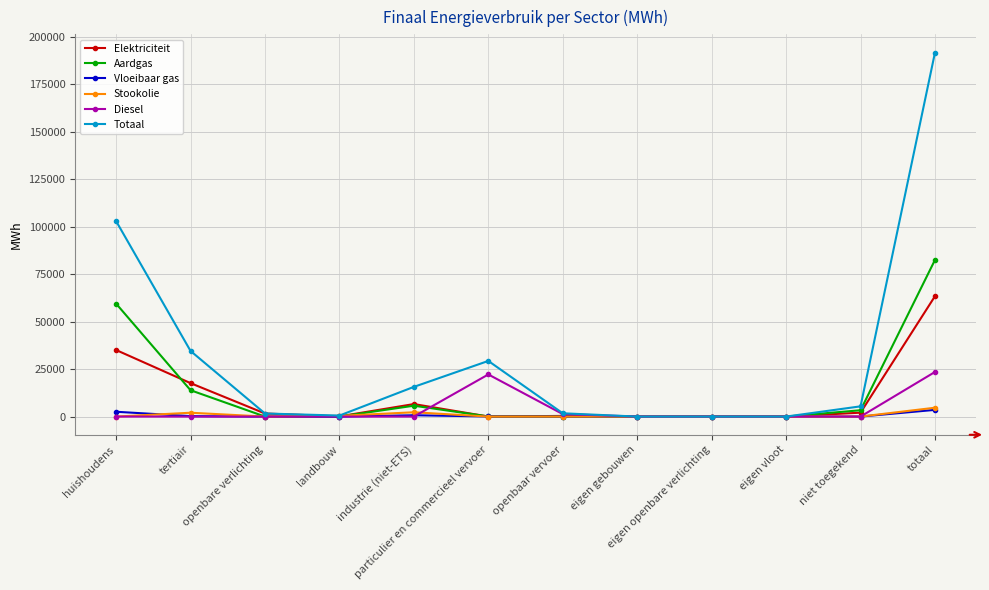

What is the difference between the Totaal values at eigen gebouwen and huishoudens?

102977.7